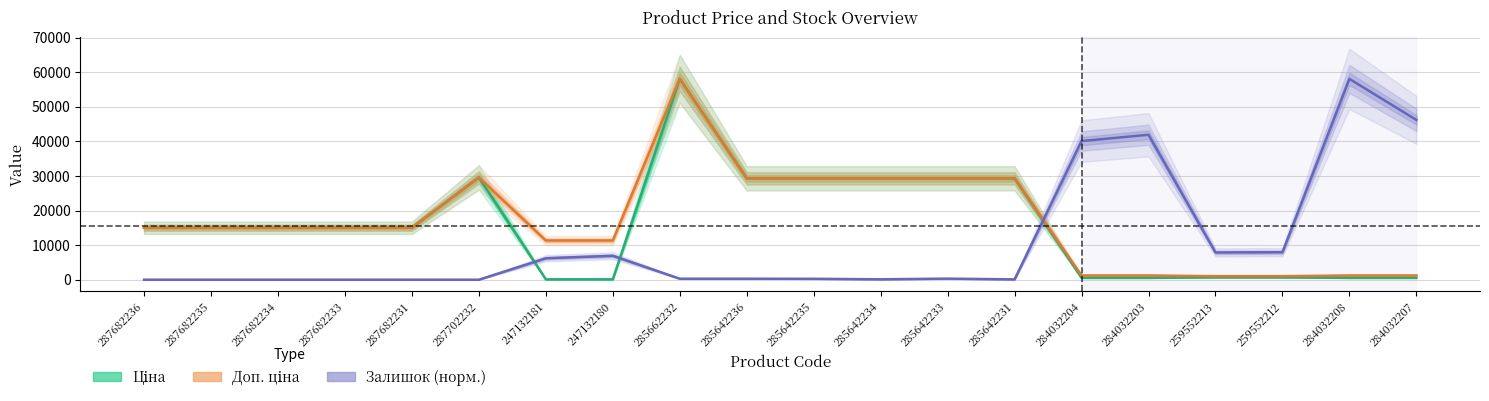

What is the label of the 6th point from the right?

284032204